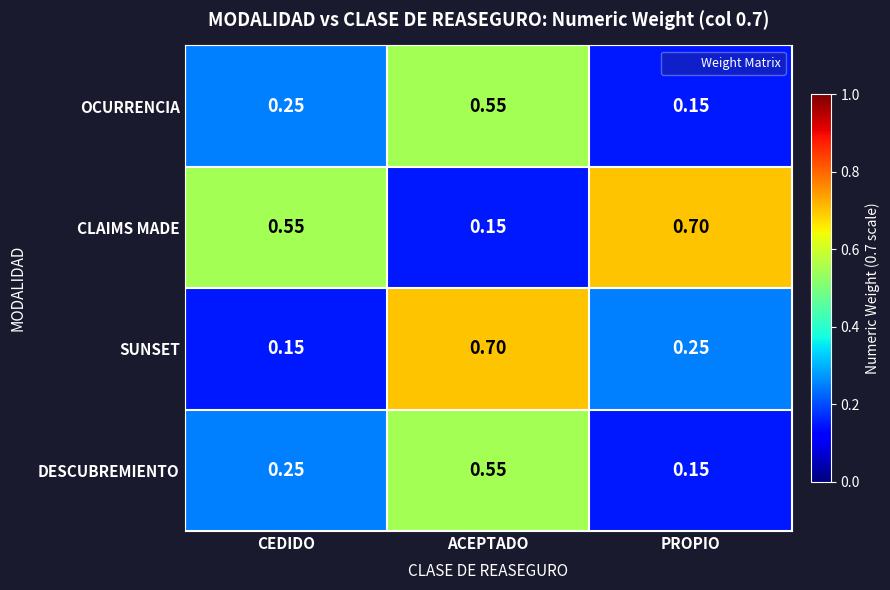

List the labels in order of CLAIMS MADE value, largest first.

PROPIO, CEDIDO, ACEPTADO